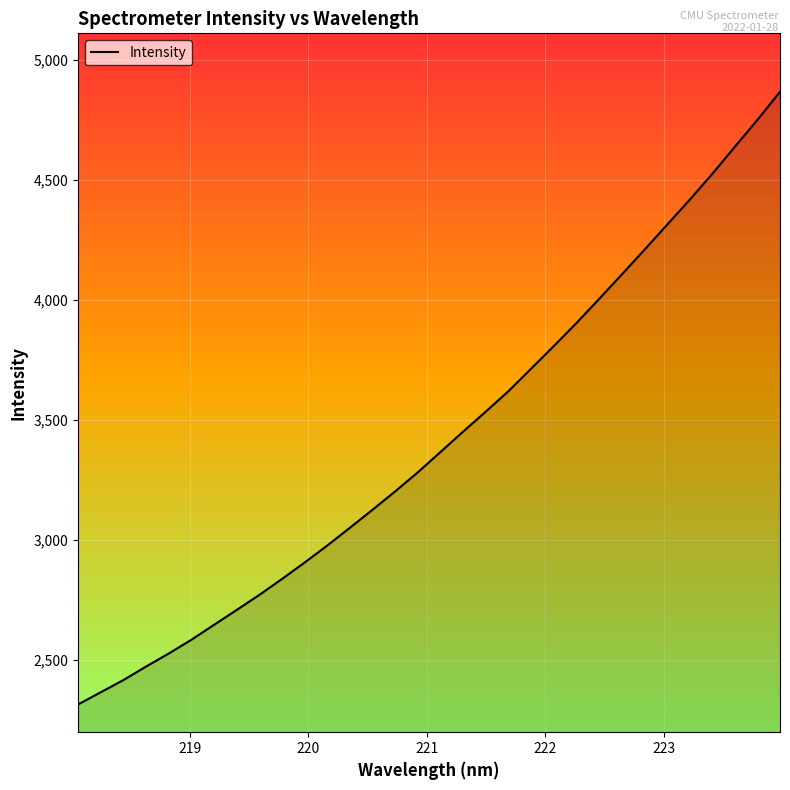

What is the maximum value shown in the chart?

4868.1